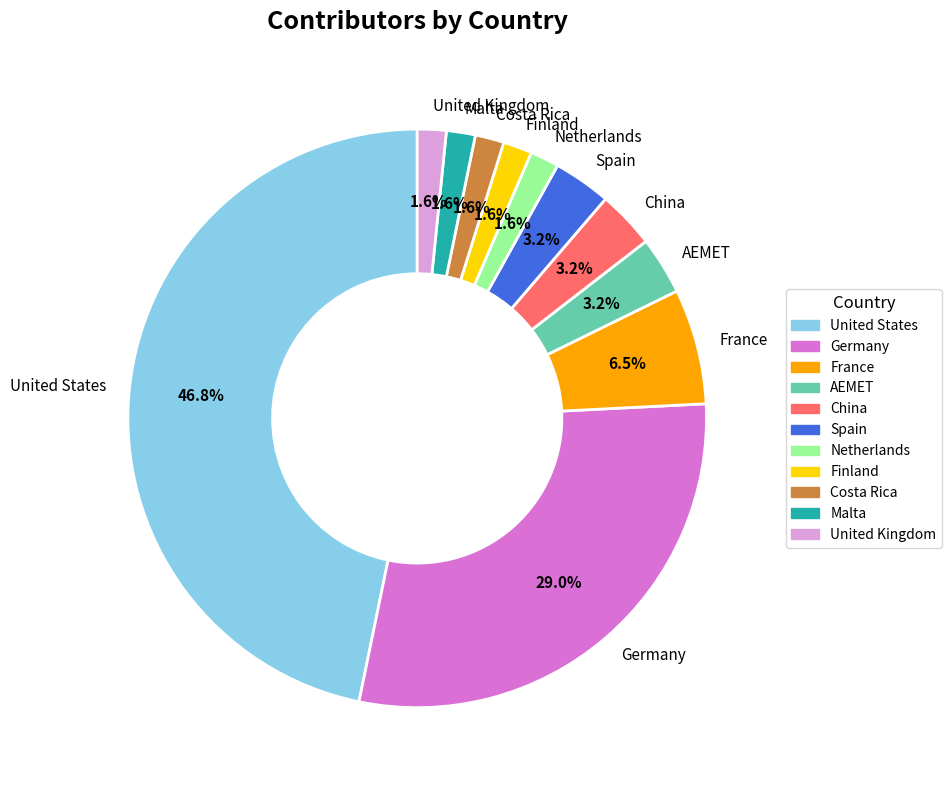

Combined, do Malta and Germany account for over 50%?

No